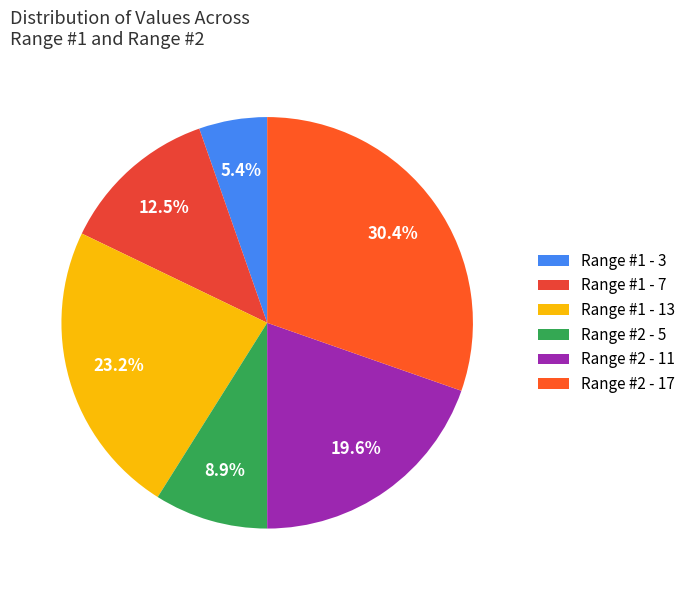

True or false: Range #1 - 3 accounts for 5% of the total.

True